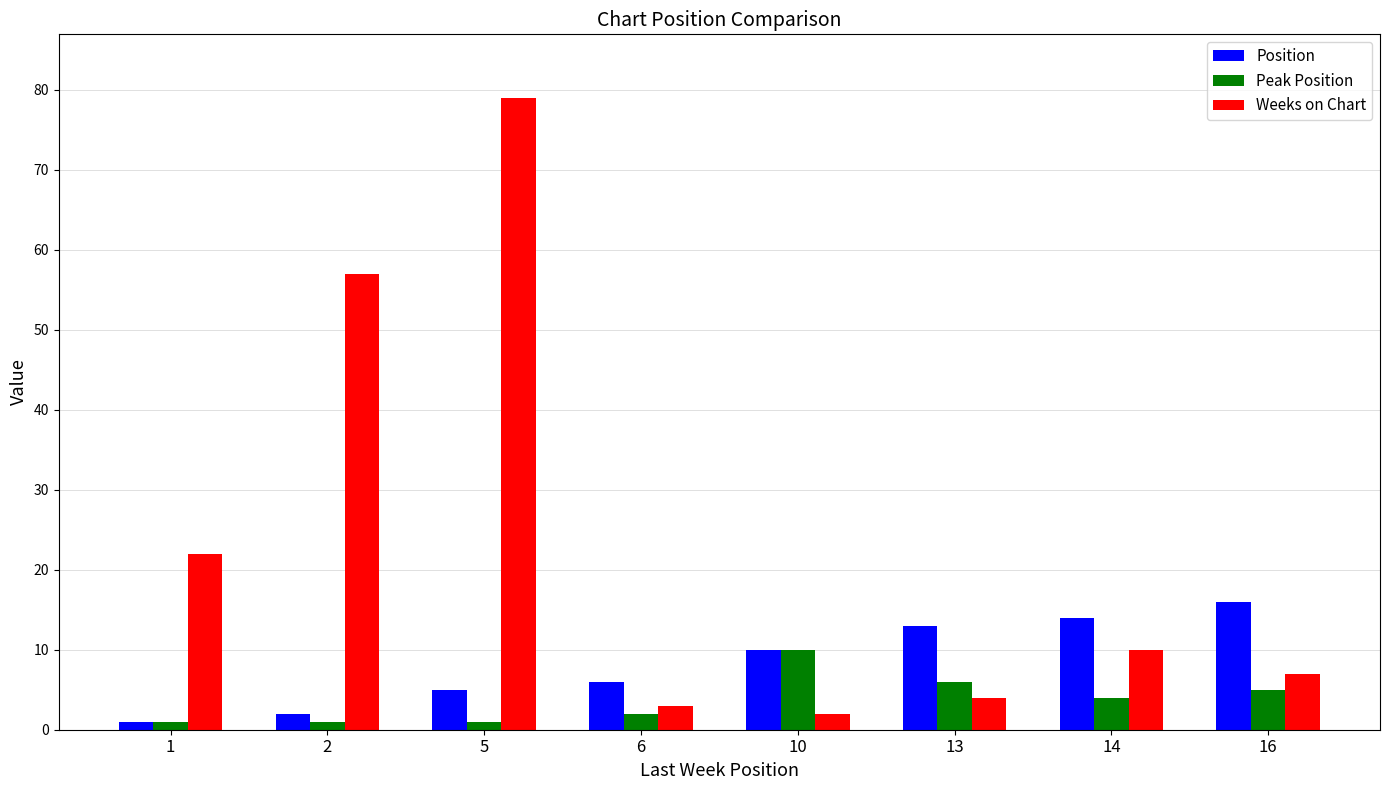

Which series has the largest range (max minus min)?

Weeks on Chart